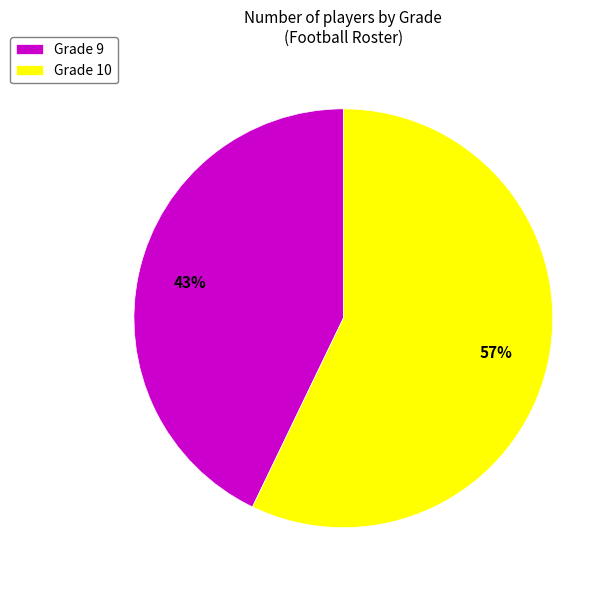

What is the majority slice?

Grade 10